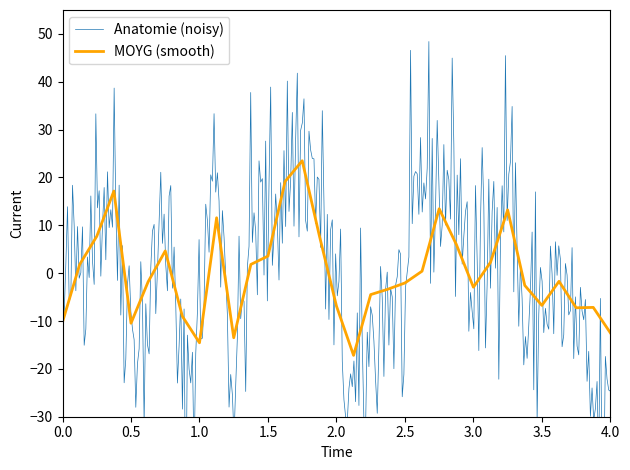

Read the value at 2.

1.8